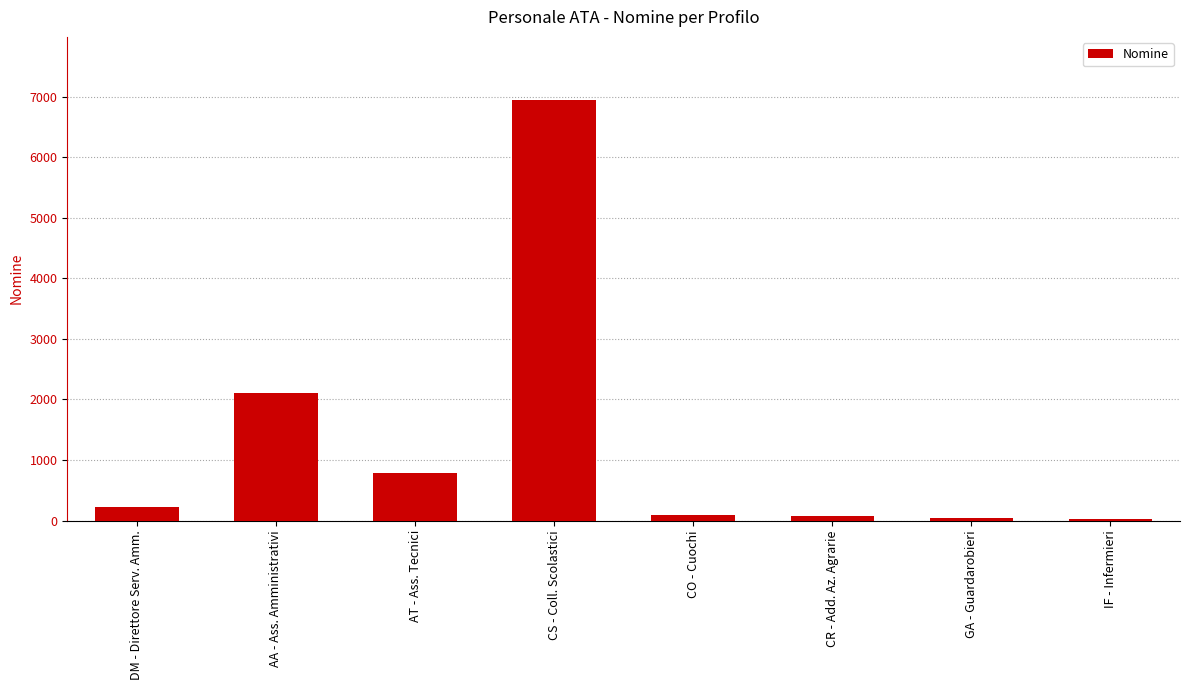

The chart shows a value of 790 at AT - Ass. Tecnici. True or false?

True